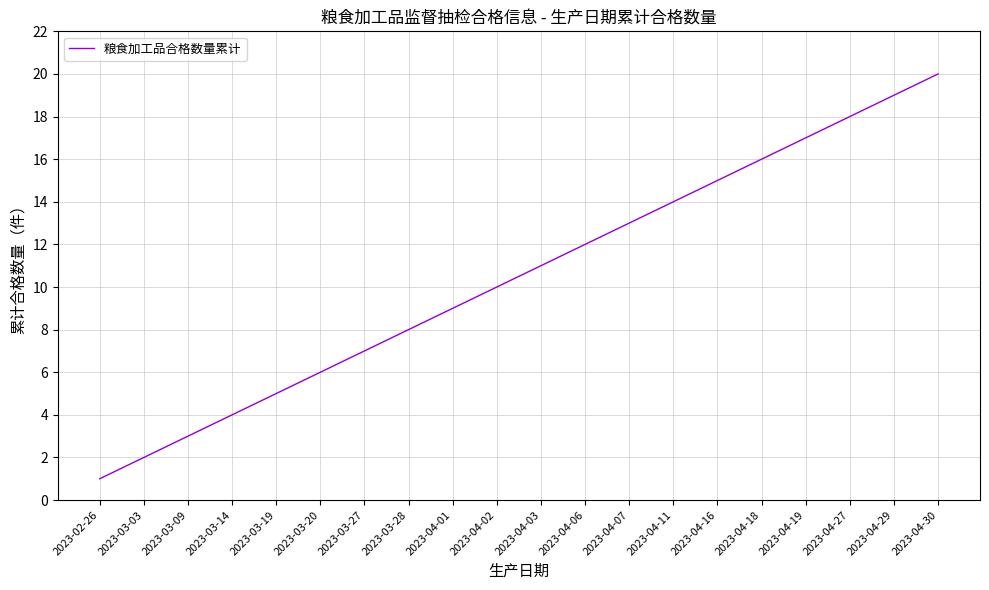

How many lines are shown in the chart?

1